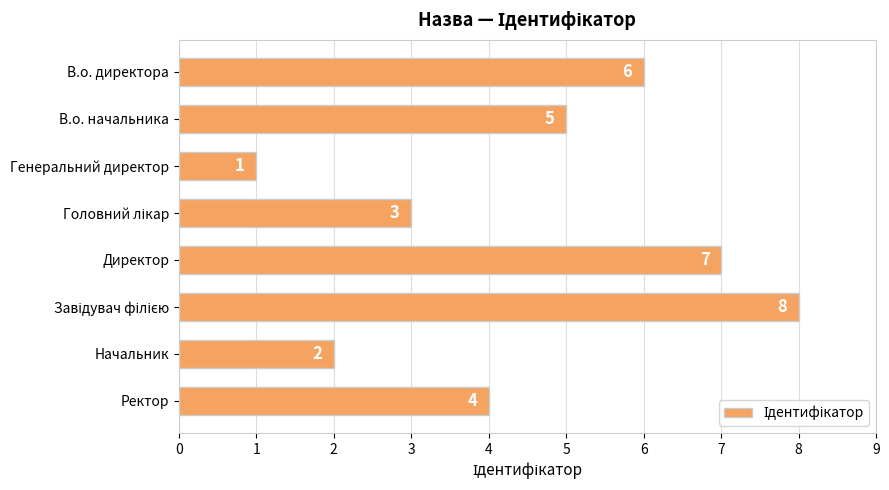

At which category does the chart reach its minimum across all series?

Генеральний директор